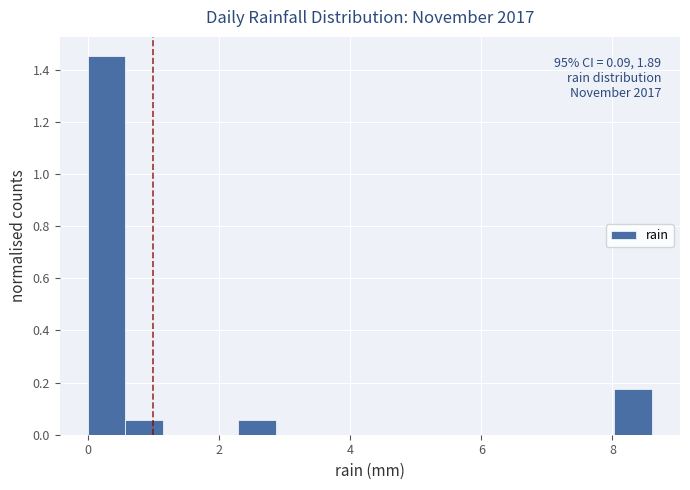

Around what value on the x-axis is the tallest bar? Give the approximate position of its centre, as read against the axis.

0.2